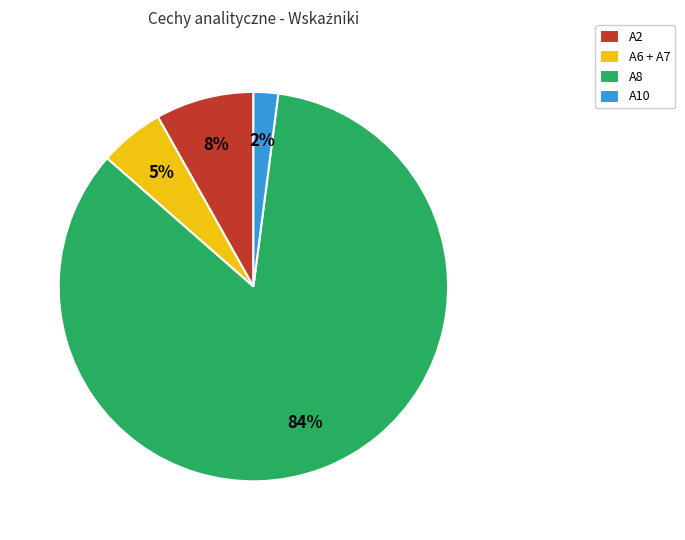

How many slices are in this pie chart?

4